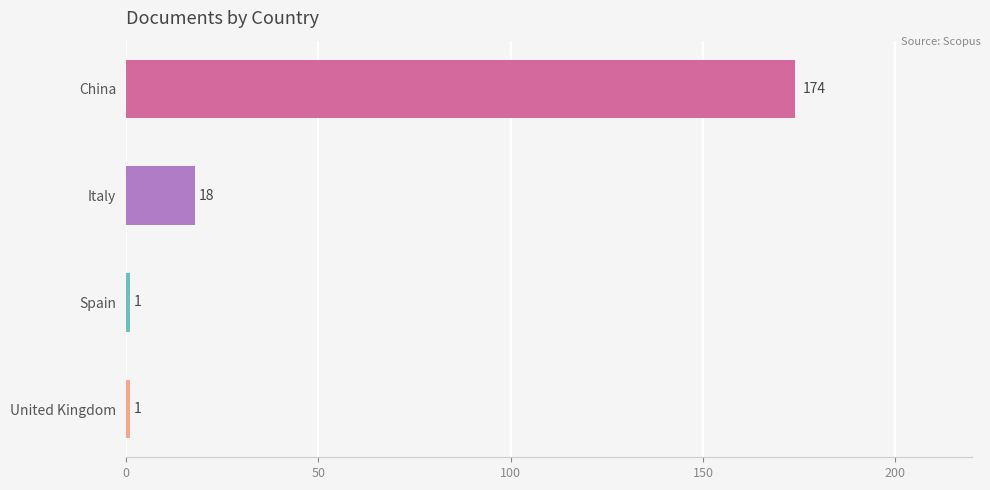

At which label is the value closest to 87?

Italy